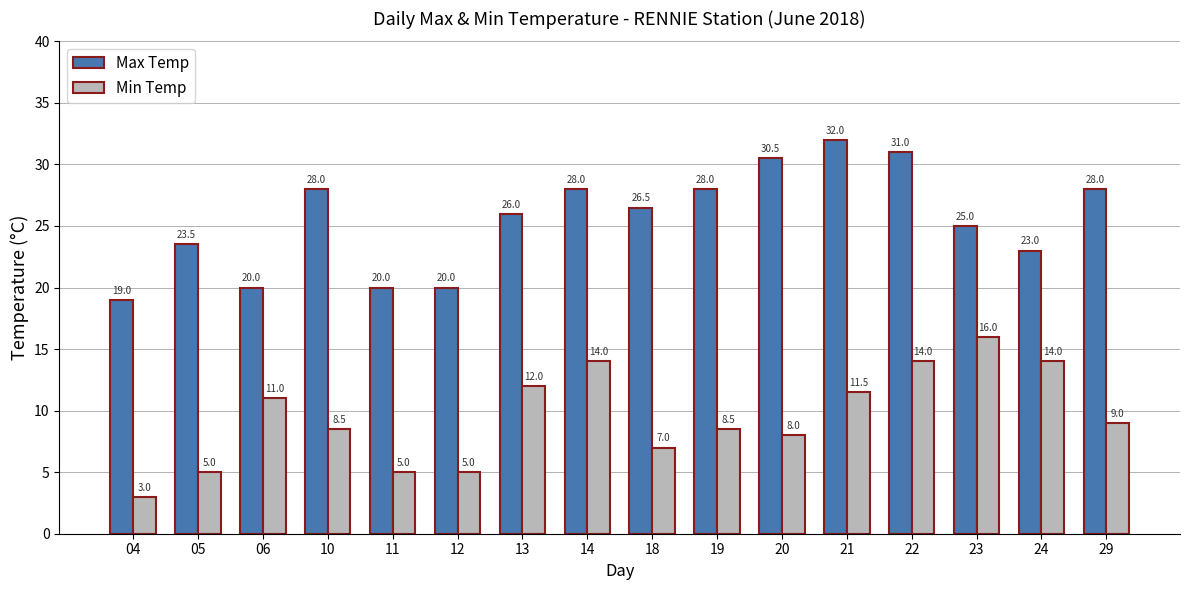

What is the approximate value of Min Temp at 13?

12.0